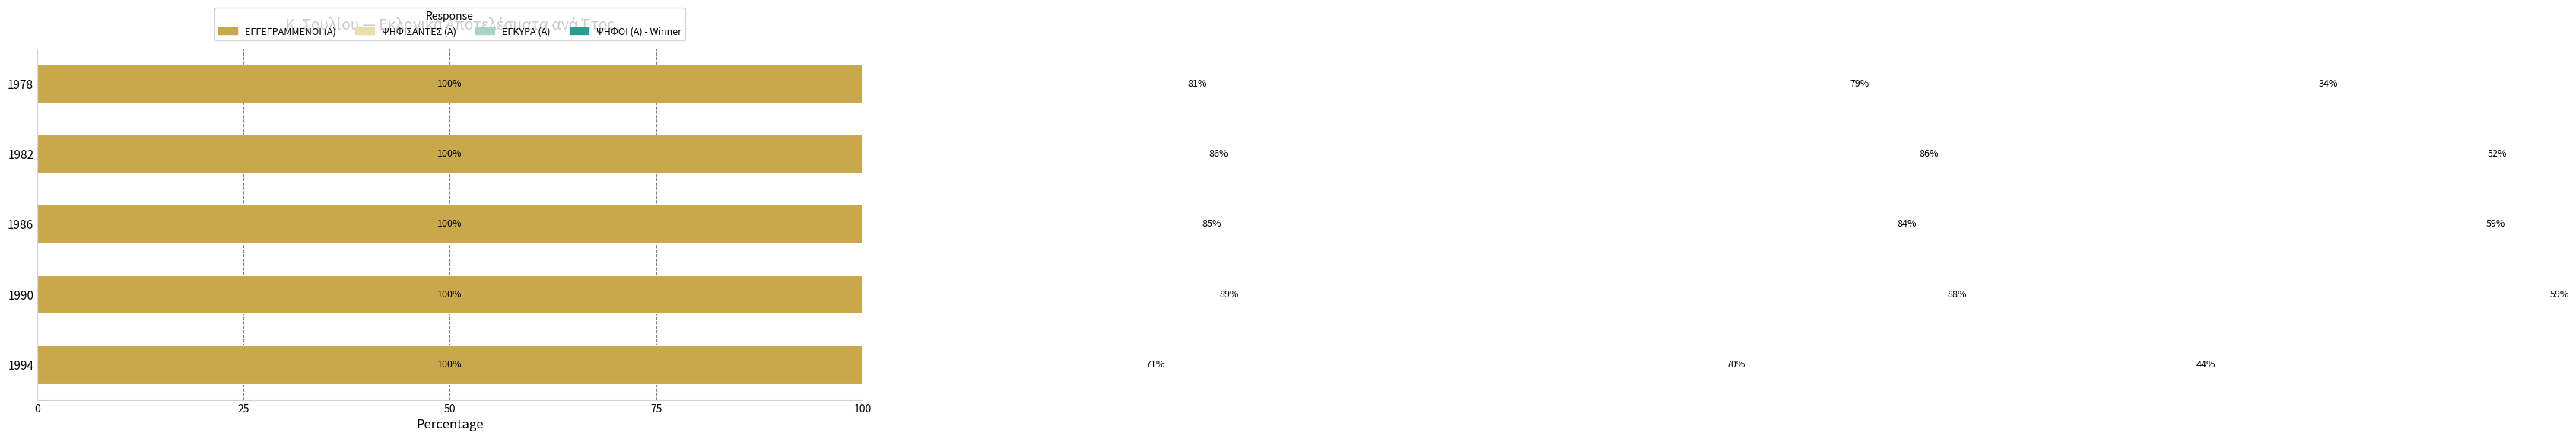

Is it true that ΨΗΦΟΙ (Α) - Winner equals 59.1 at 1986?

True